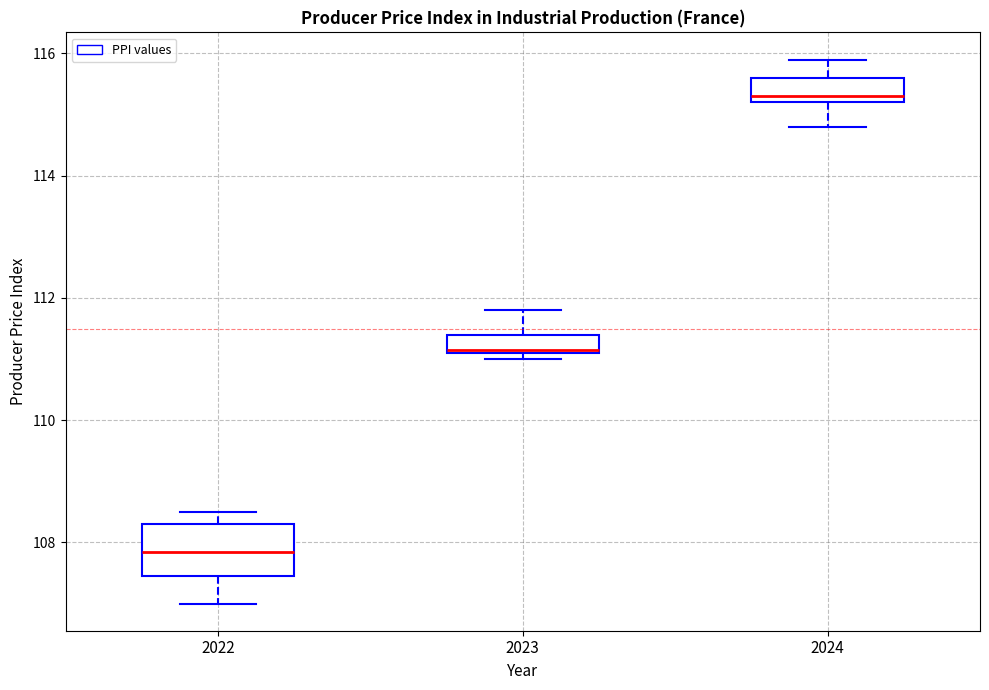

Where does the upper whisker of the box at x = 2023 end on the y-axis? The values are not printed on the chart, so give them approximately, as read against the axis.

111.8